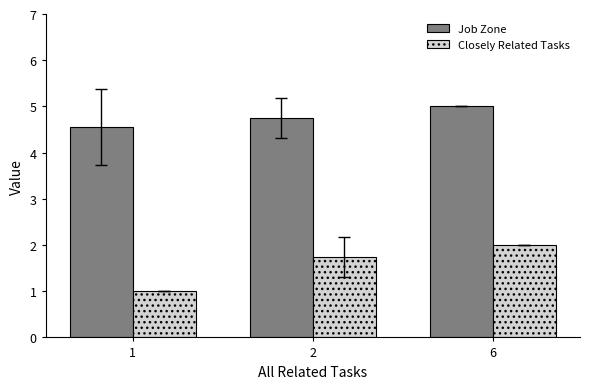

What are all the series names shown in the legend?

Job Zone, Closely Related Tasks